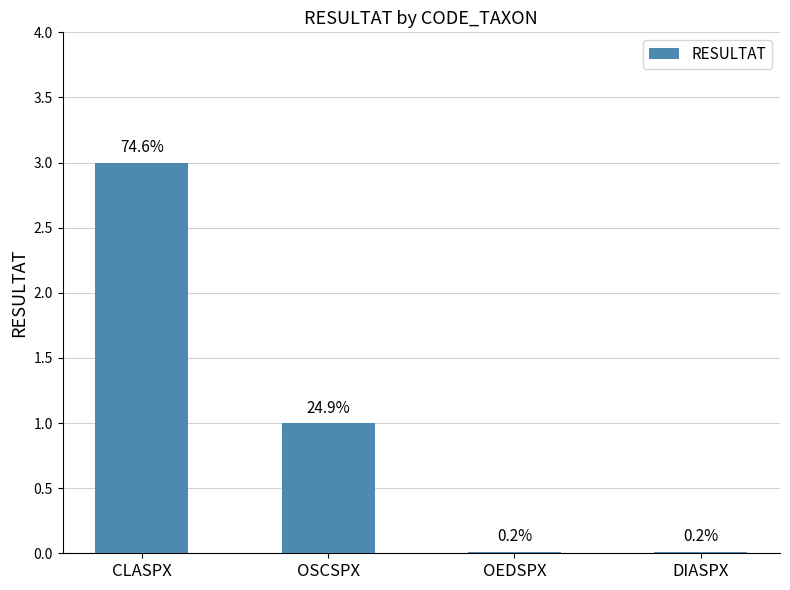

Which has a higher value, CLASPX or OSCSPX?

CLASPX